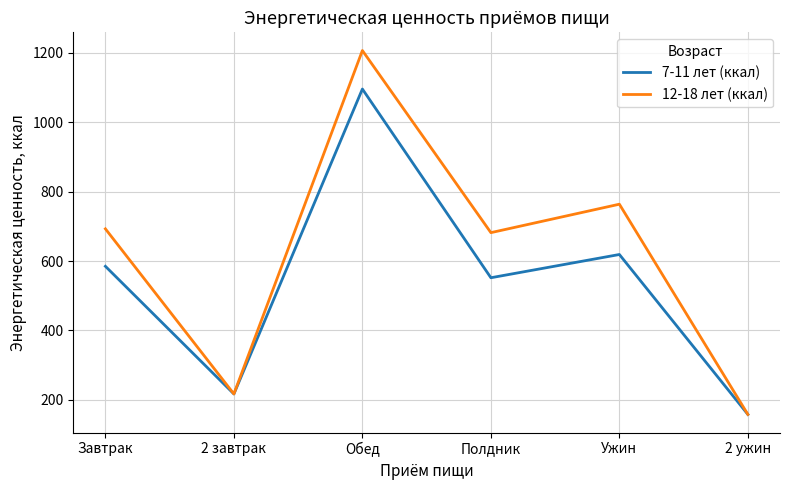

Is it true that 12-18 лет (ккал) equals 743 at Обед?

False